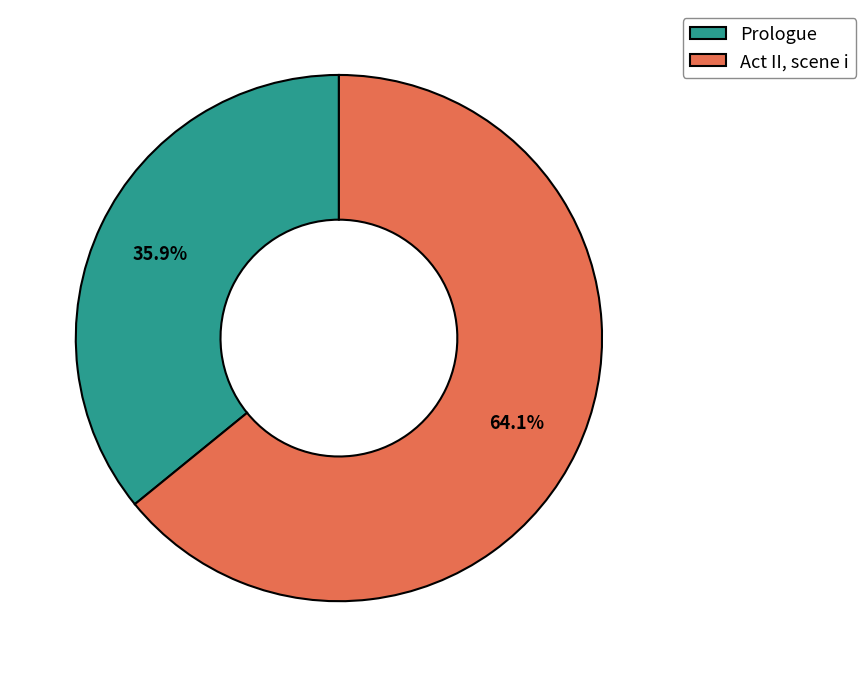

To the nearest percent, what is the combined percentage of Prologue and Act II, scene i?

100%